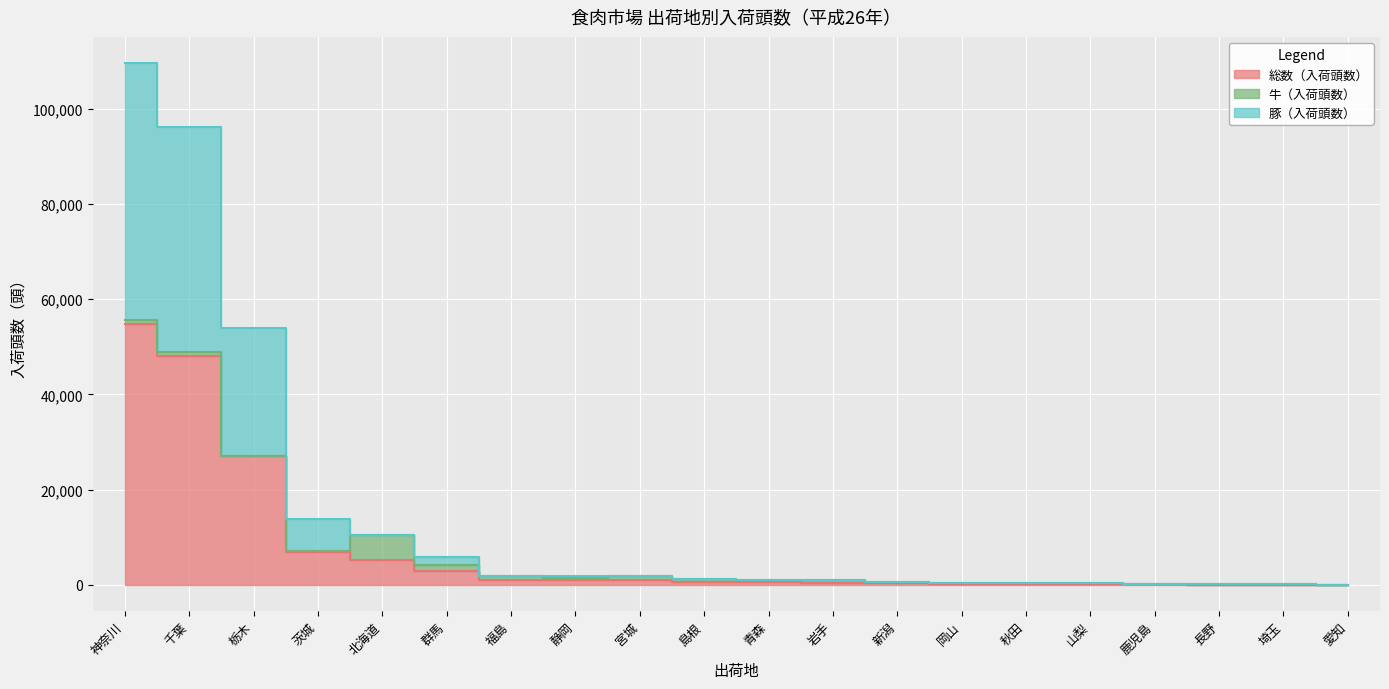

What is the sum of all 豚（入荷頭数） values?

301169